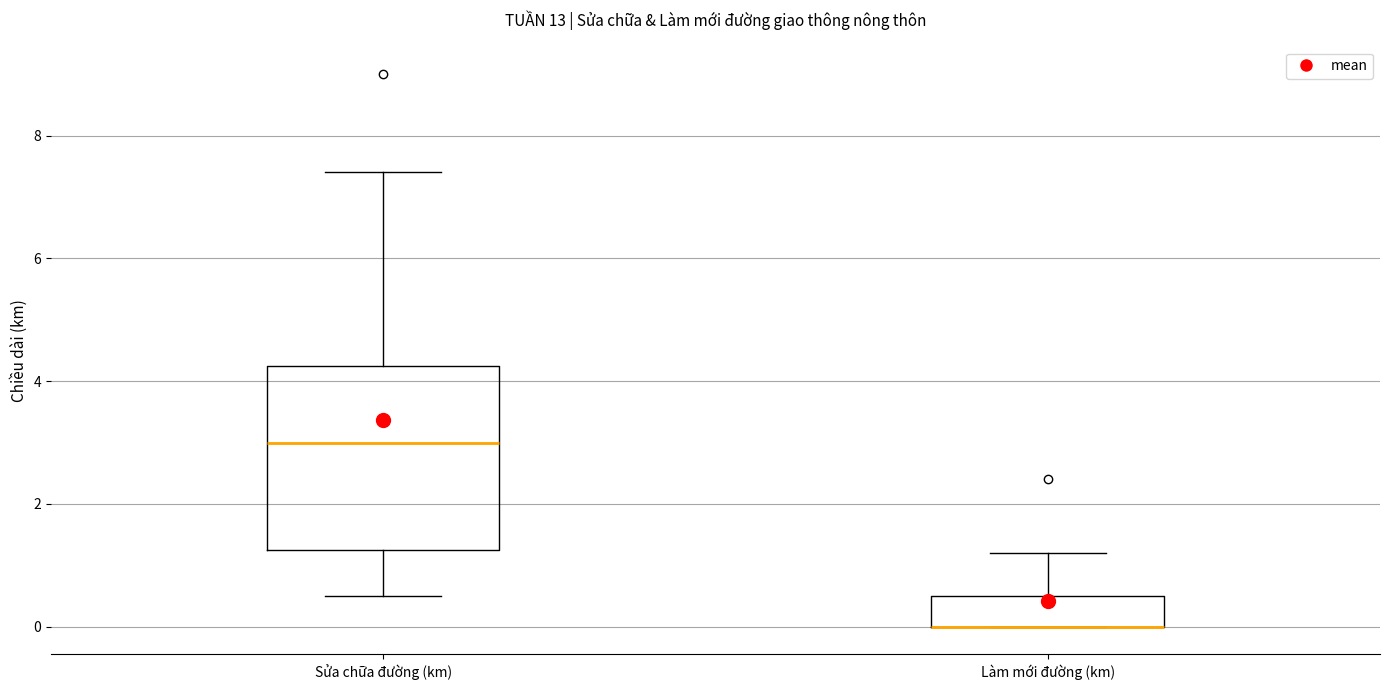

Where is the lower edge of the box for Sửa chữa đường (km) on the y-axis? The values are not printed on the chart, so give them approximately, as read against the axis.

1.2